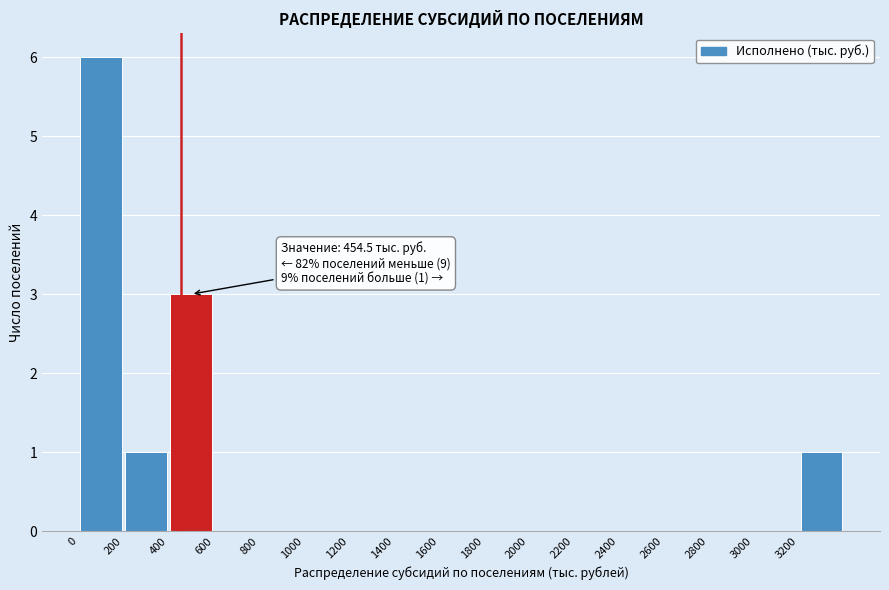

Over which range of the x-axis is the bar tallest?

0 to 200